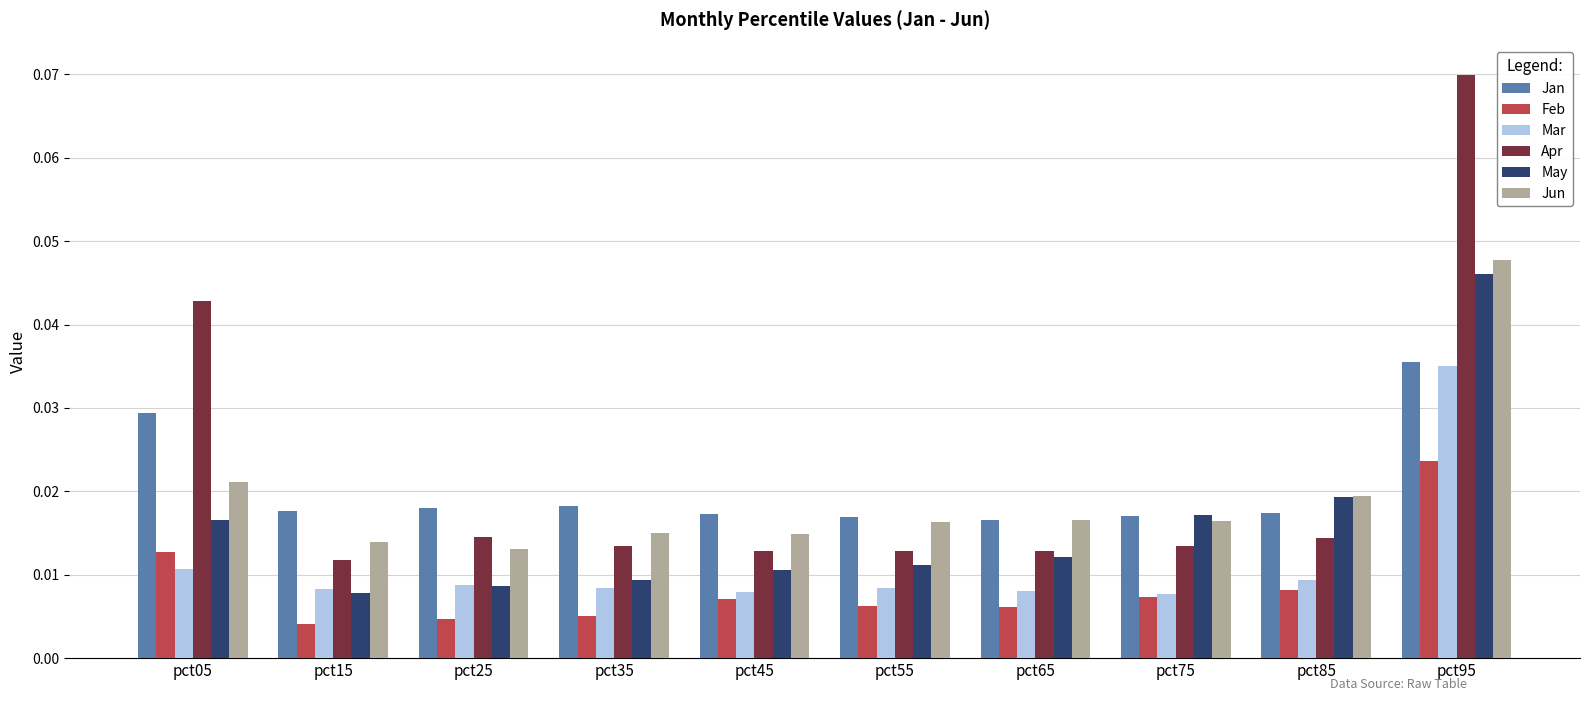

Count the number of data series in this chart.

6